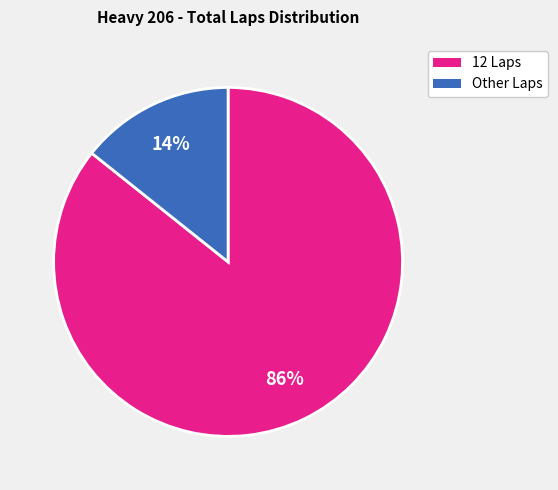

Is there a majority slice in this chart?

Yes